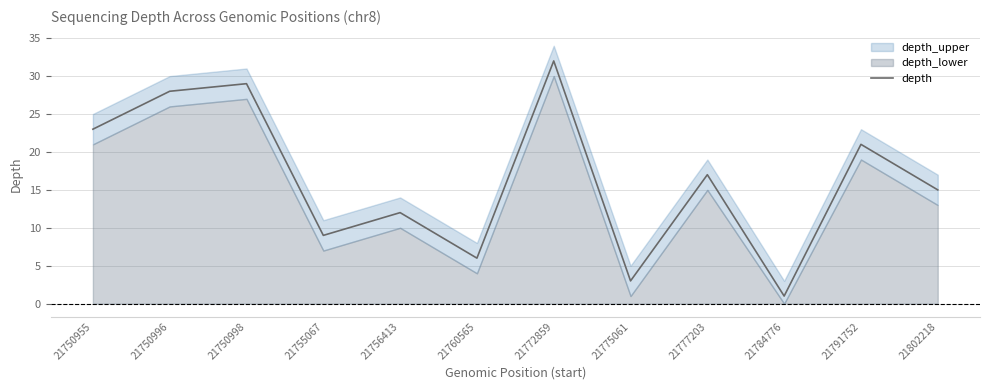

How many lines are shown in the chart?

1